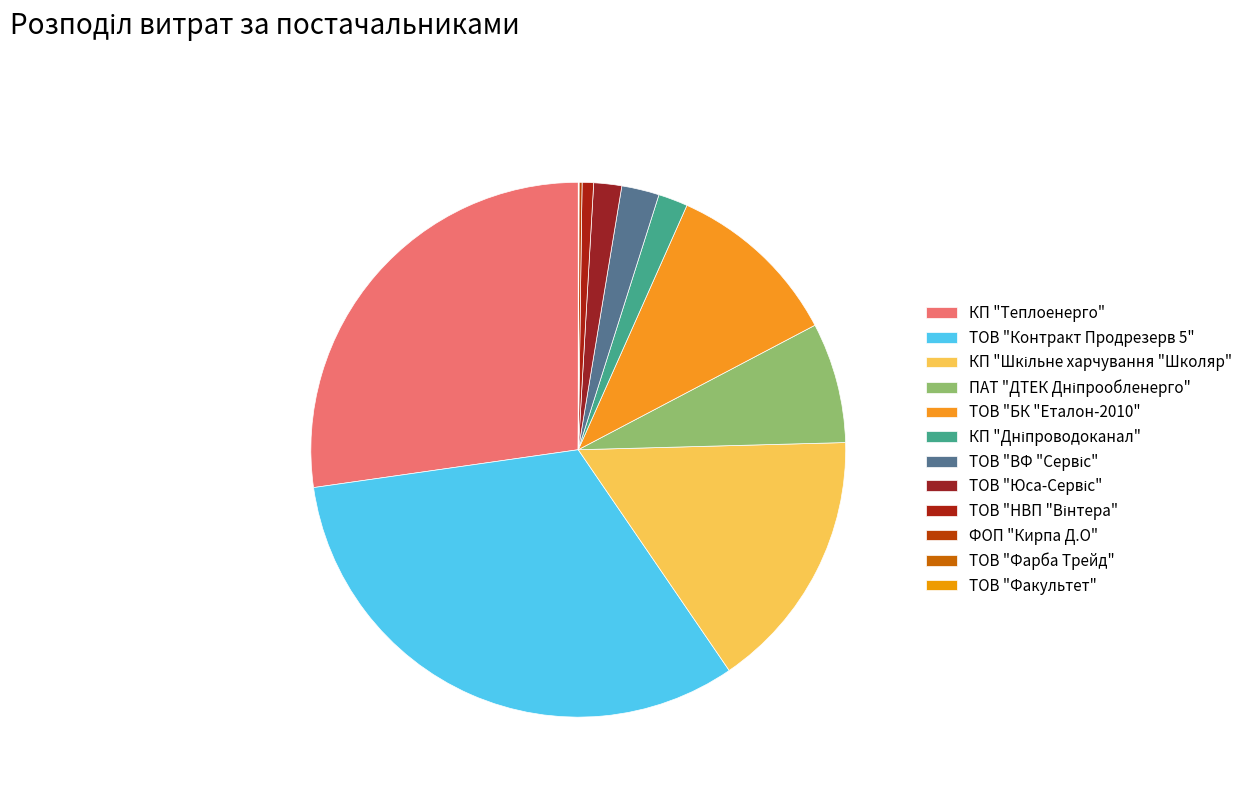

True or false: ТОВ "ВФ "Сервіс" accounts for 2% of the total.

True